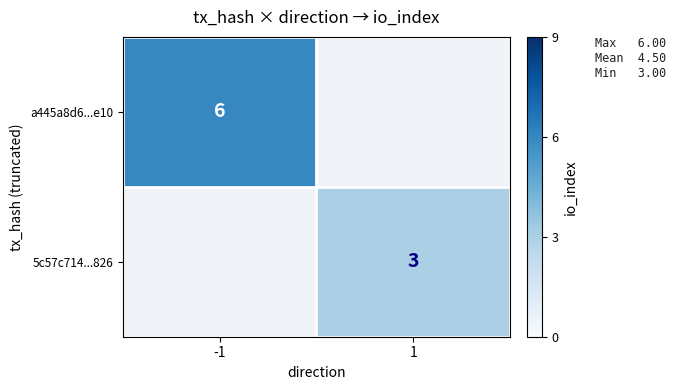

Is the value of a445a8d6...e10 at -1 greater than the value of 5c57c714...826 at 1?

Yes